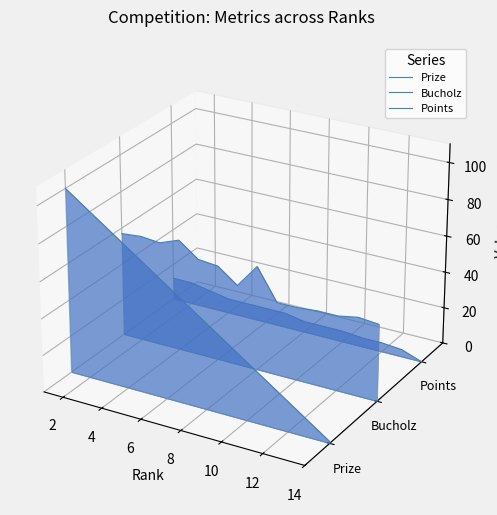

Which series has the largest range (max minus min)?

Prize